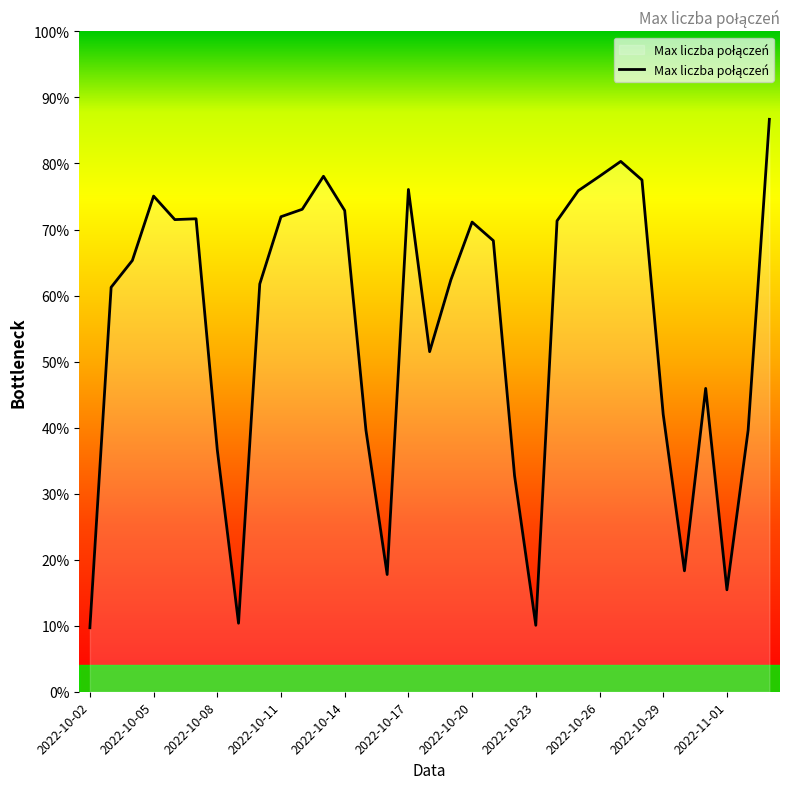

How many interior local valleys (lower than both neighbors) does the data have?

7